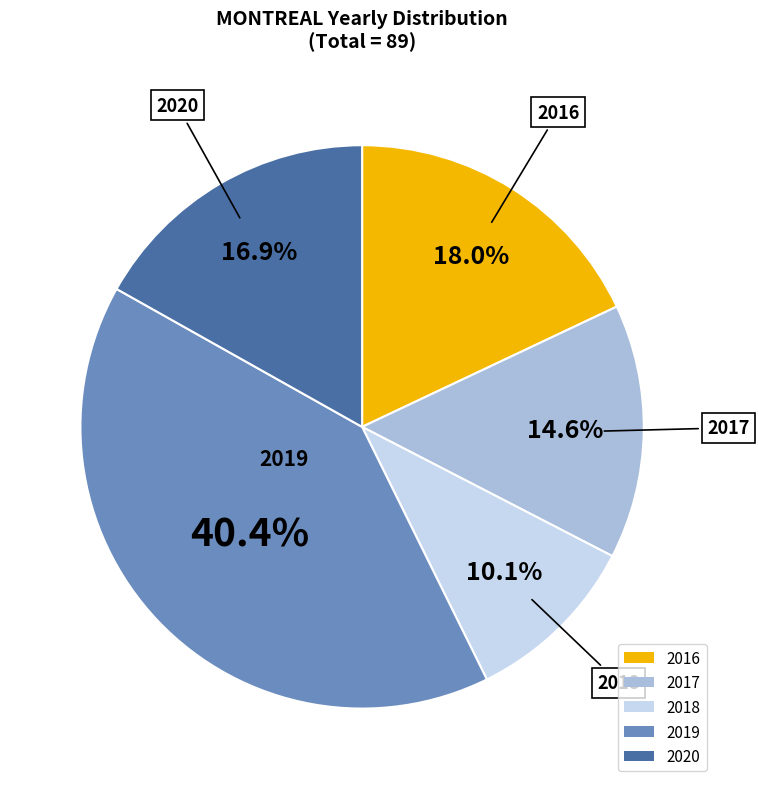

How many slices are in this pie chart?

5